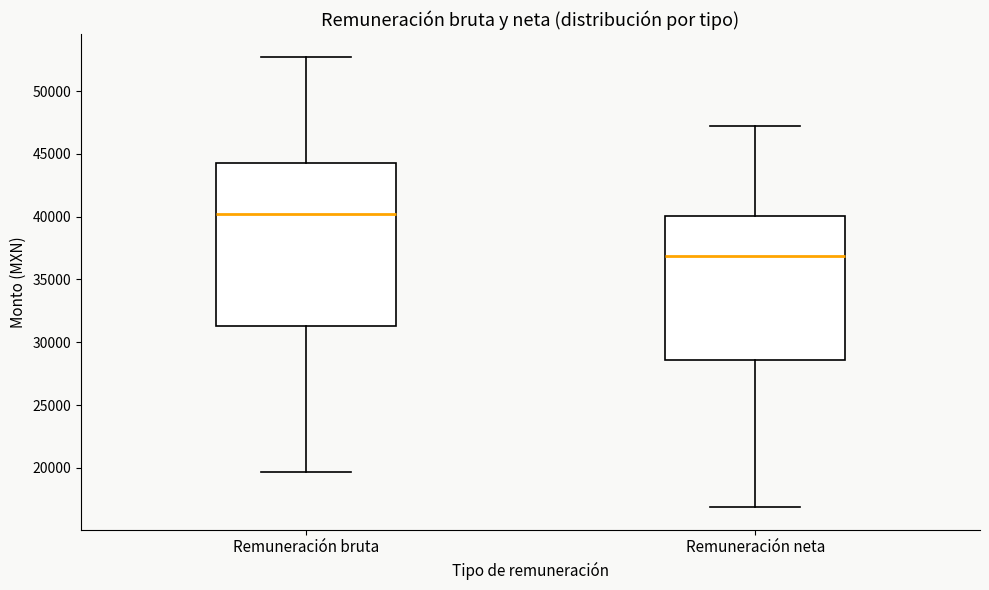

Reading left to right, read every box against the y-axis: the position of its median line, the range the box covers, and the ends of its whiskers. The values are not printed on the chart, so give them approximately, as read against the axis.

Remuneración bruta: median 40000, box 31500 to 44500, whiskers 19500 to 53000
Remuneración neta: median 37000, box 28500 to 40000, whiskers 17000 to 47000